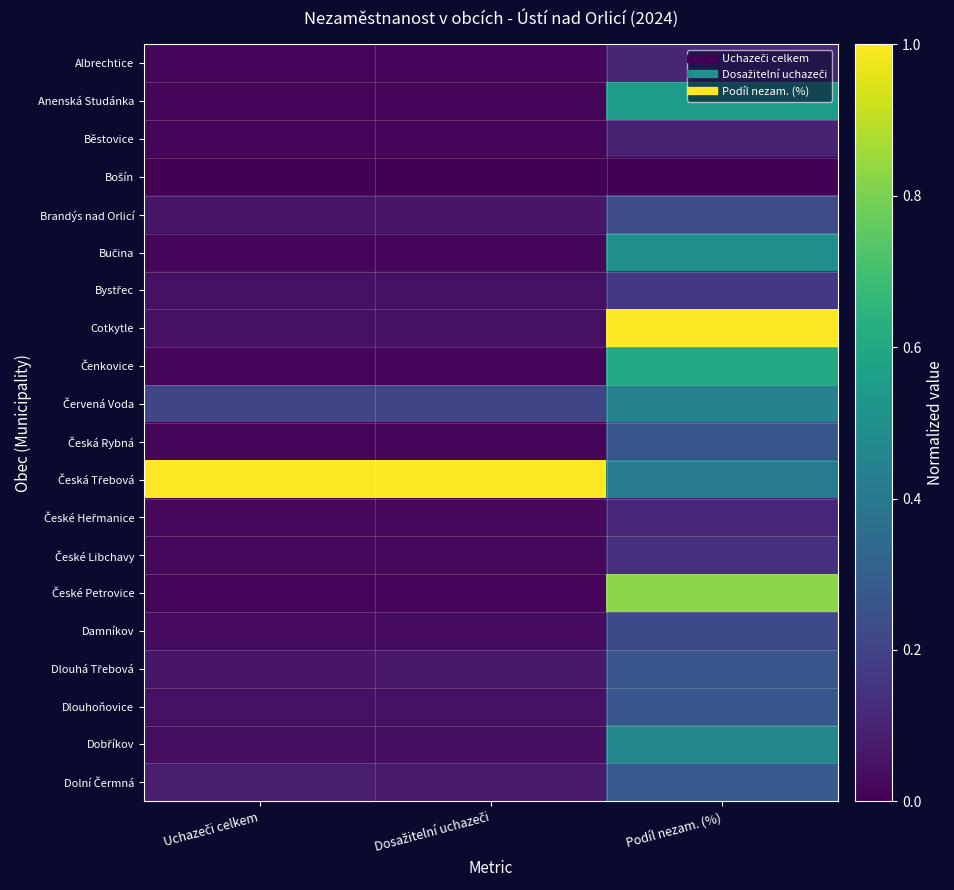

What is the maximum value shown in the chart?

1.0